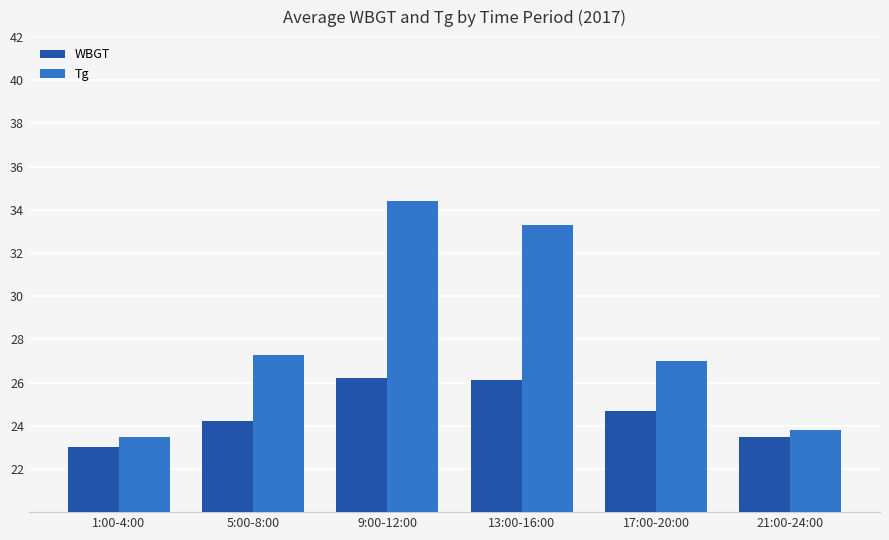

Rank the series by their average value, from lowest to highest.

WBGT, Tg